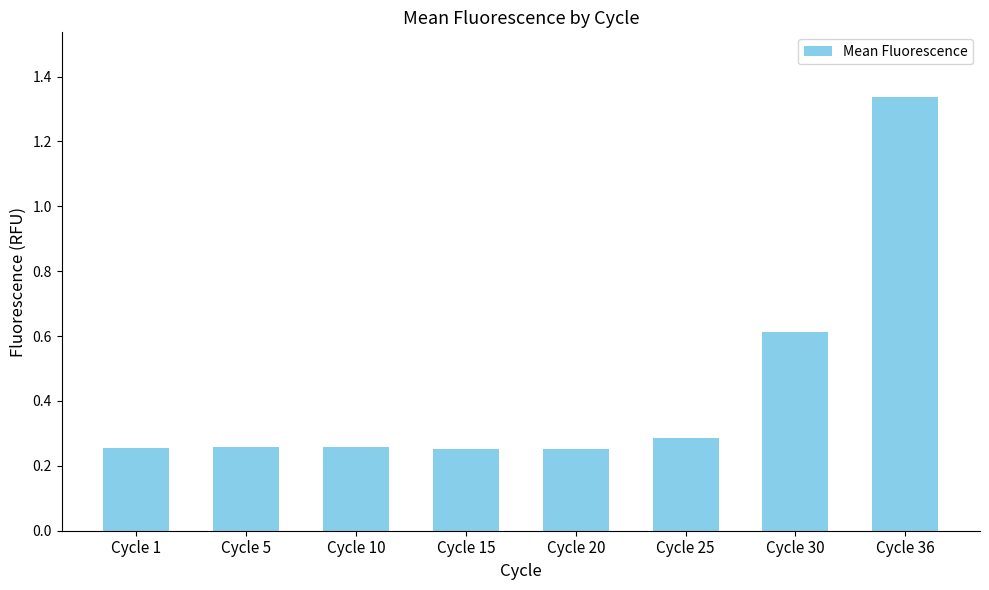

The value at Cycle 5 is 0.3. True or false?

True